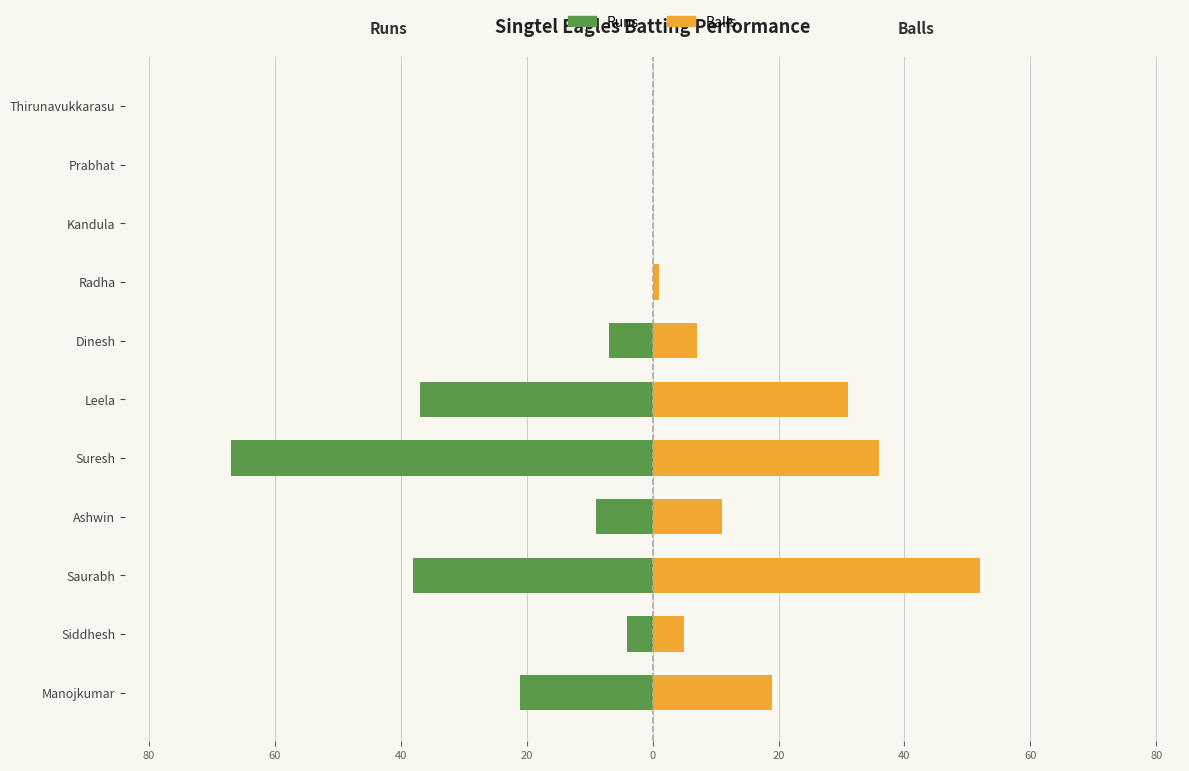

What is the value of the Runs bar at the 9th from the left?

-38